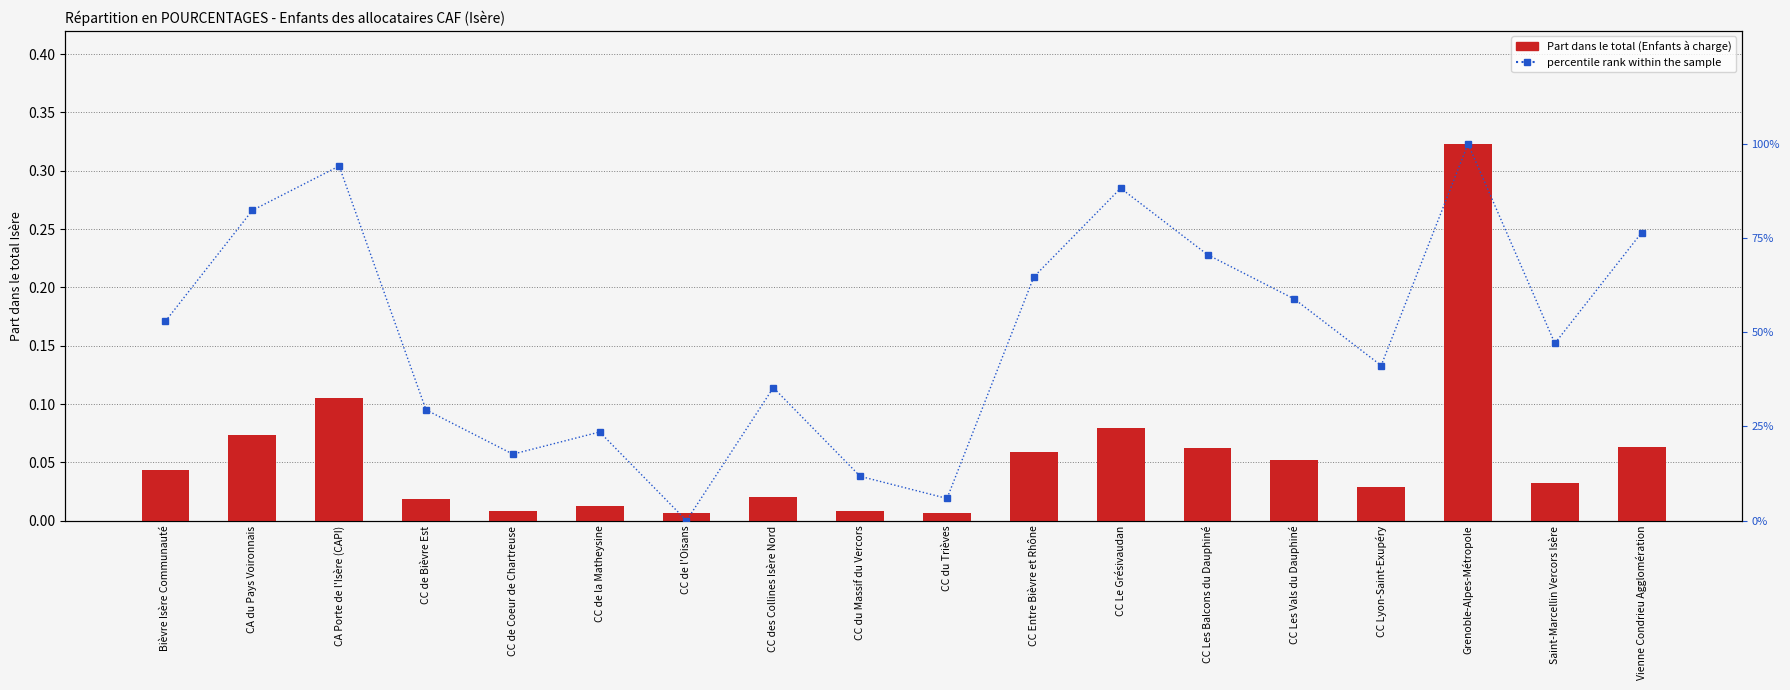

What position from the left is CC des Collines Isère Nord?

8